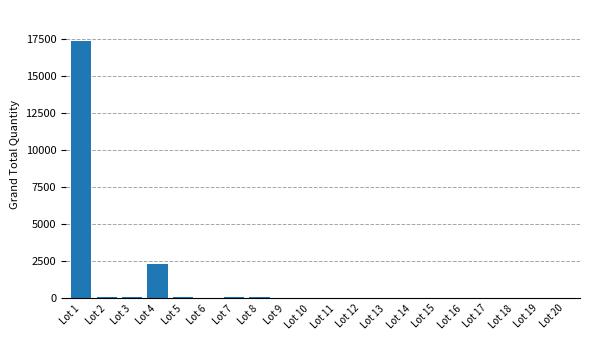

What is the change in value from Lot 5 to Lot 7?

-29